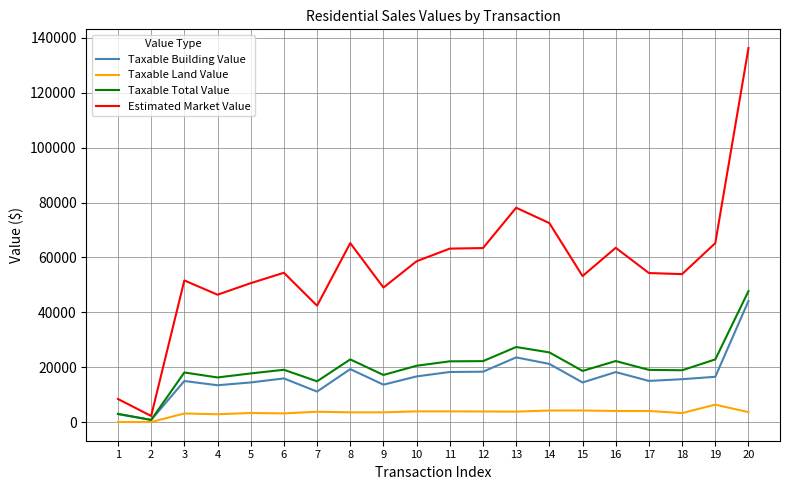

Which series has the widest spread of values?

Estimated Market Value